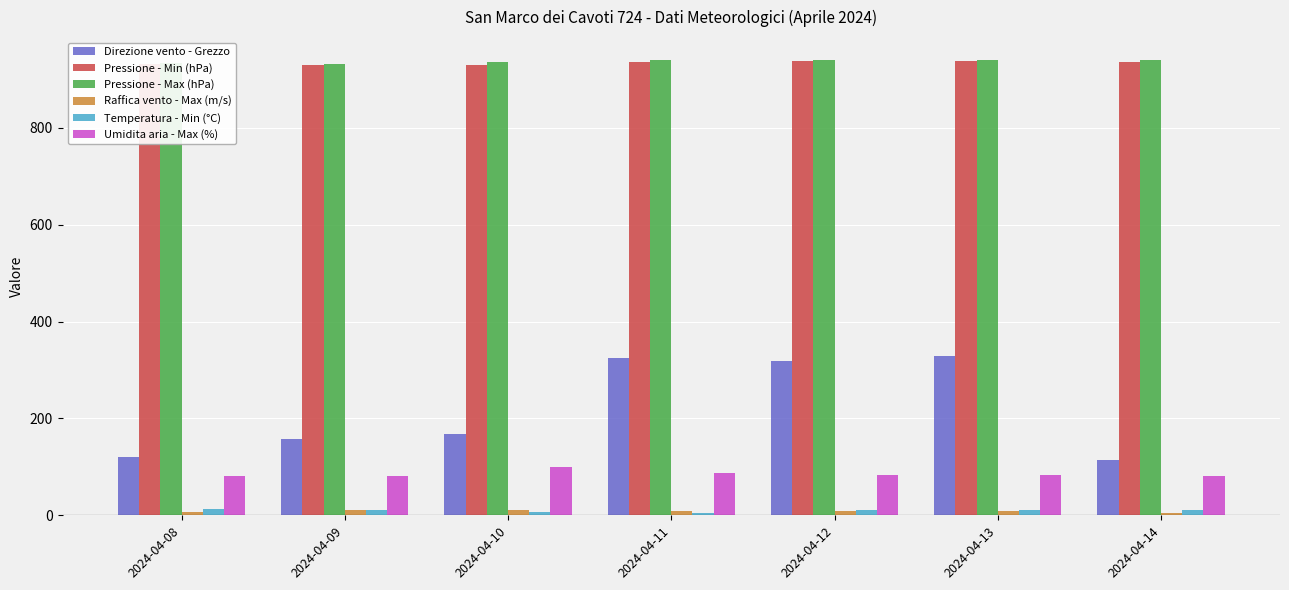

Which series has the widest spread of values?

Direzione vento - Grezzo